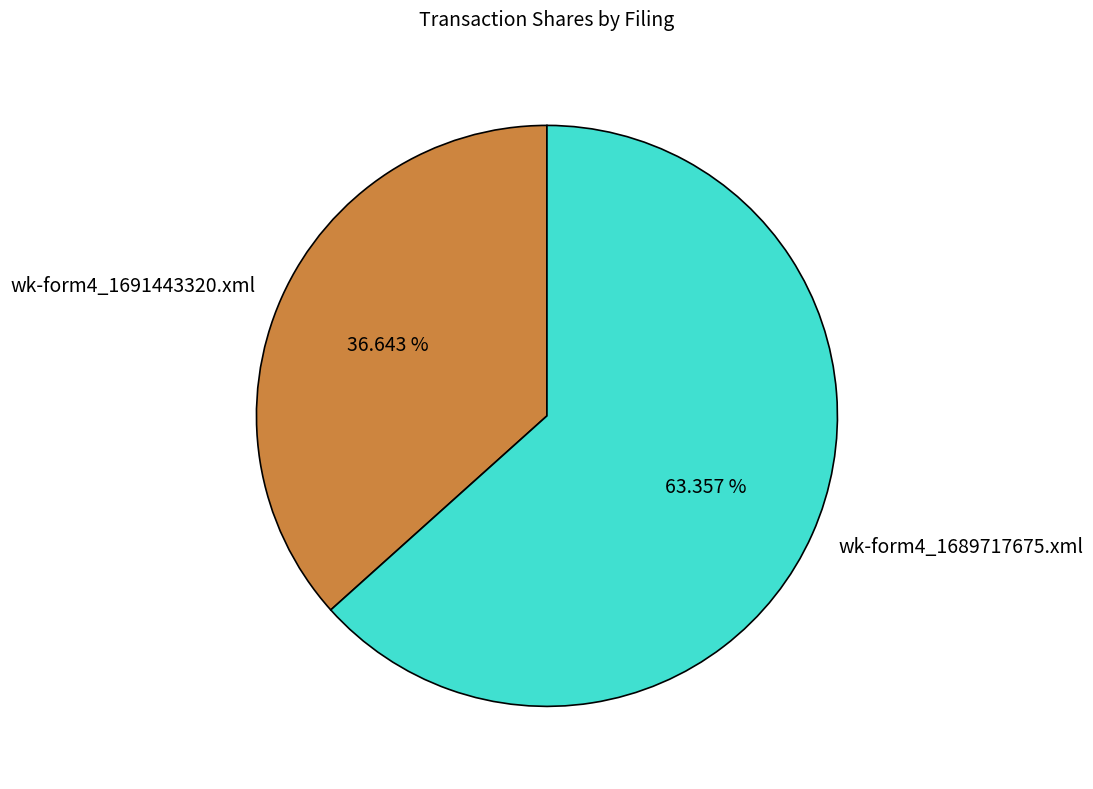

Is it true that wk-form4_1691443320.xml is 37% of the pie?

True